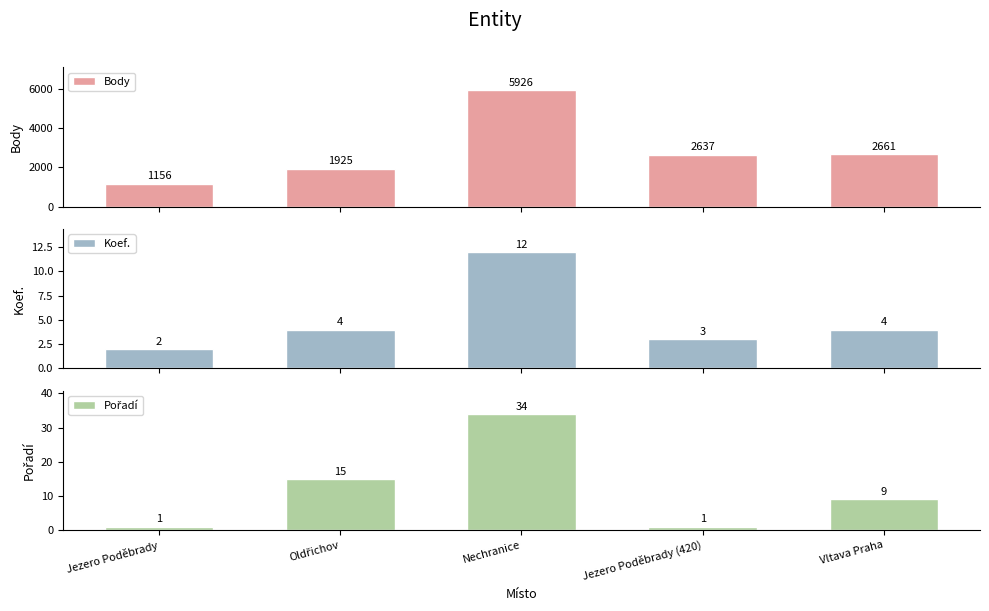

What is the value of the Pořadí bar at the 4th from the left?

1